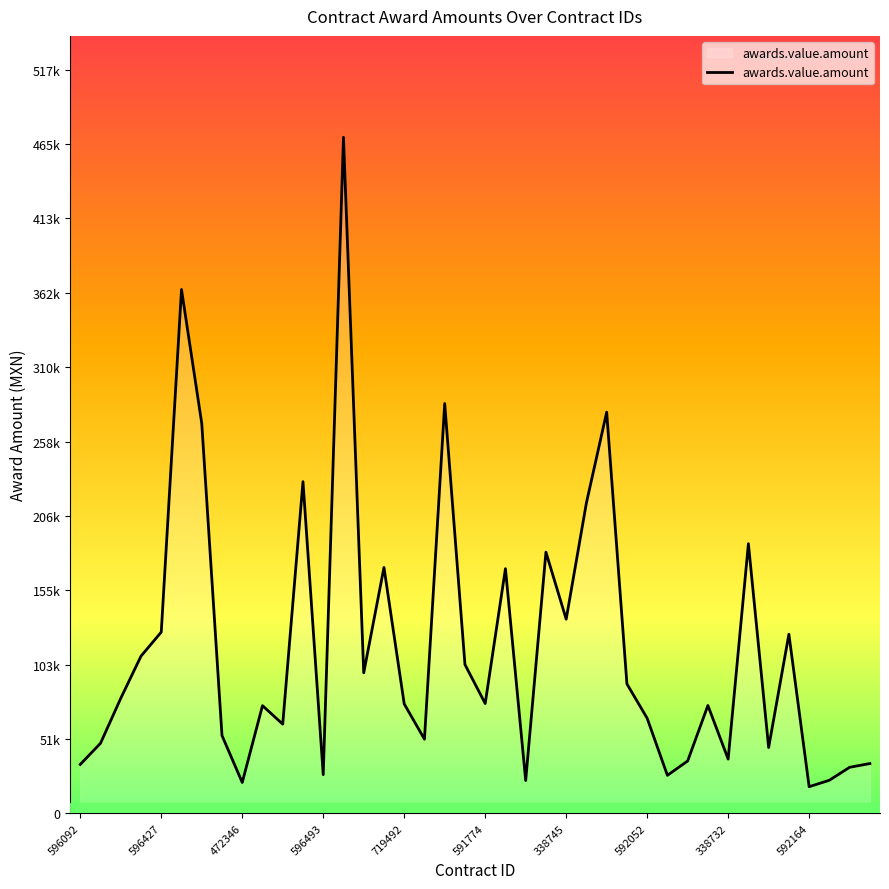

At which category does the chart reach its peak across all series?

13